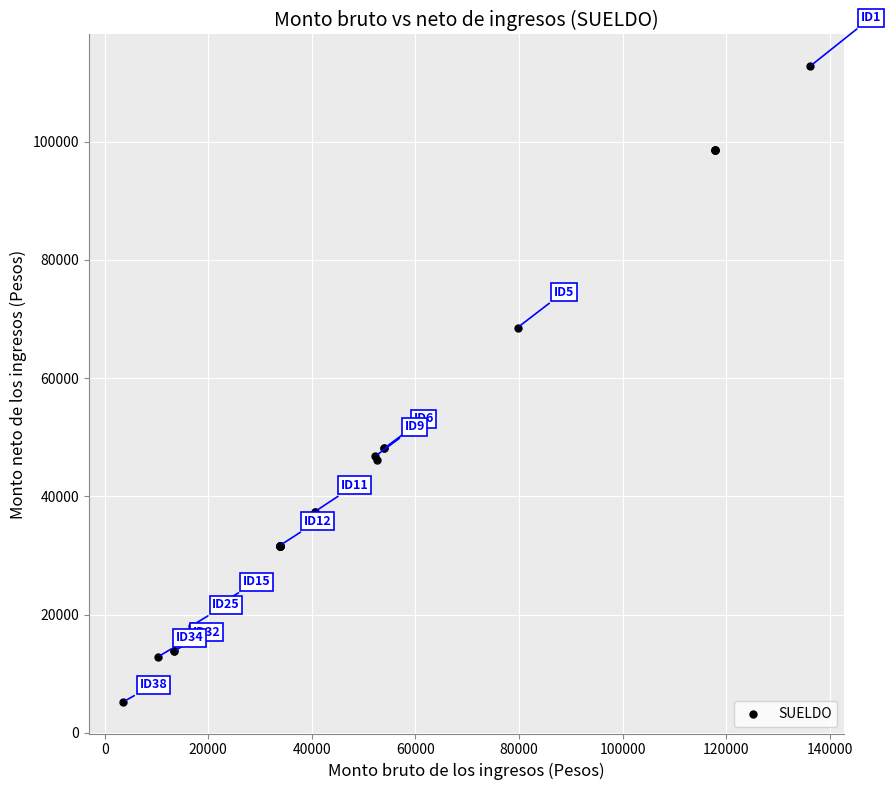

What Y value in the scatter plot is closest to 59008?

68552.8